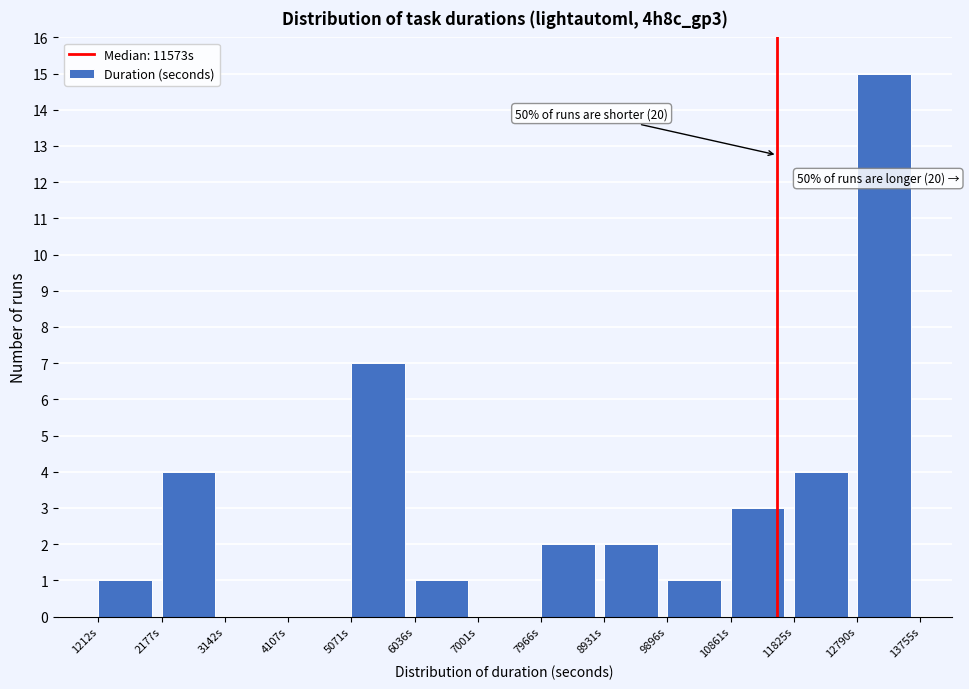

Which range on the x-axis has the tallest bar?

12800 to 13800